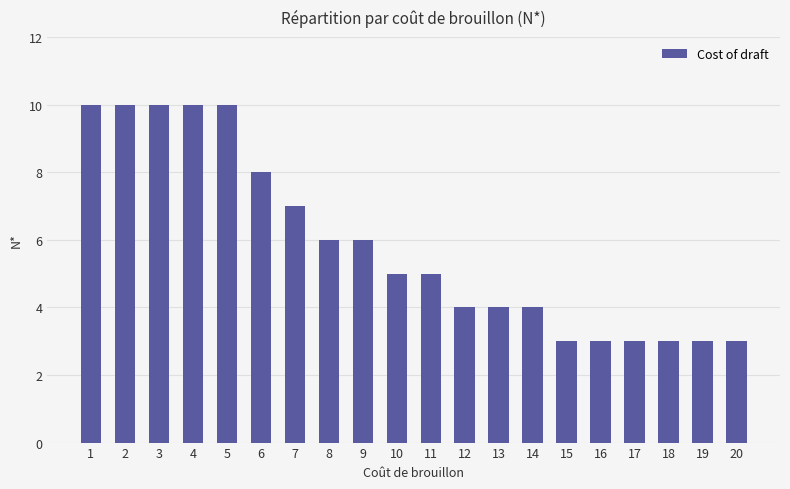

What value does the data have at 11?

5